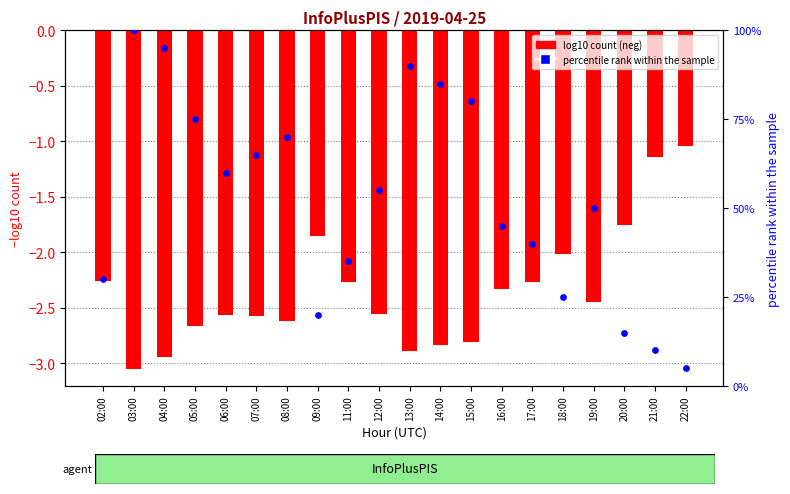

Which series has the largest total across all categories?

percentile rank within the sample